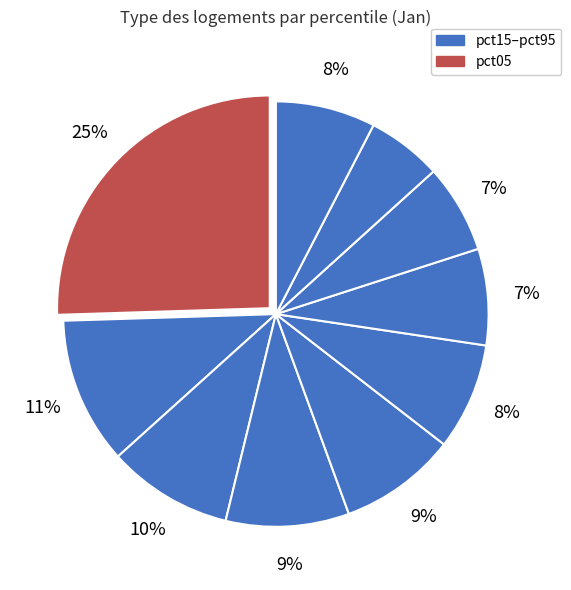

Which slice is the smallest?

pct85